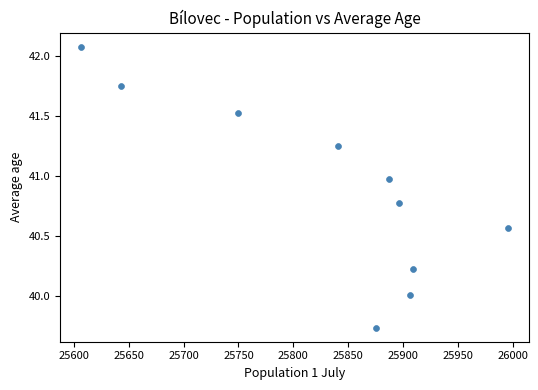

What is the average Y value?

40.9